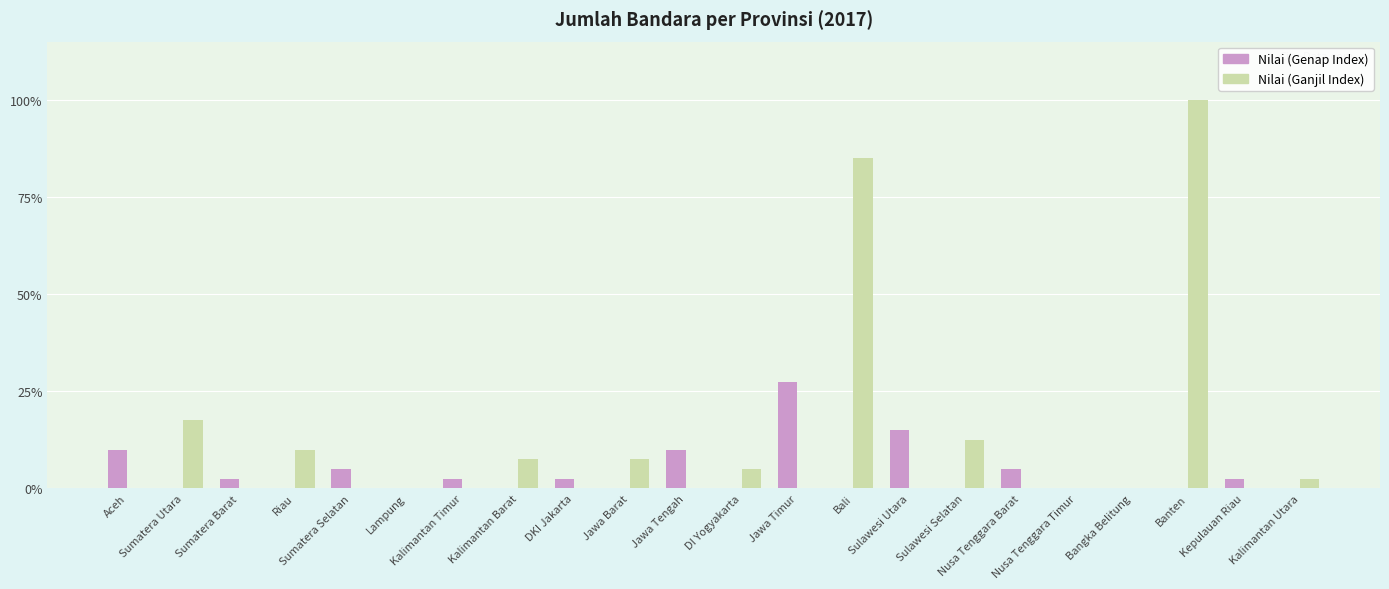

What is the total value across all series at Riau?

4